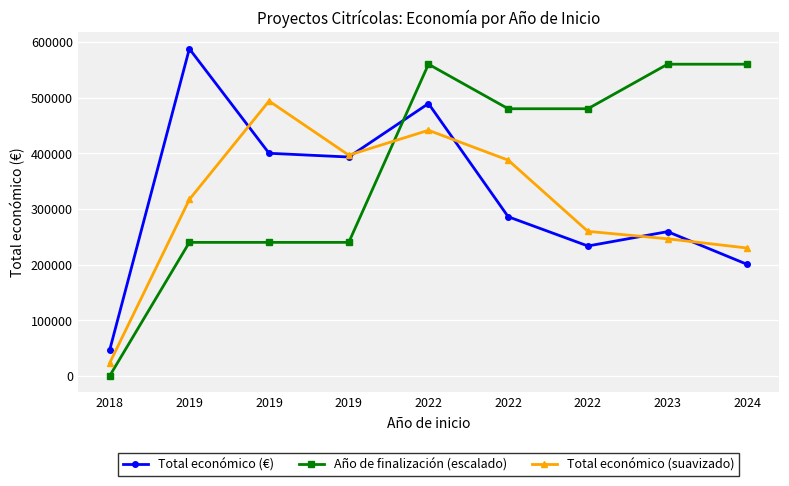

How many lines are shown in the chart?

3